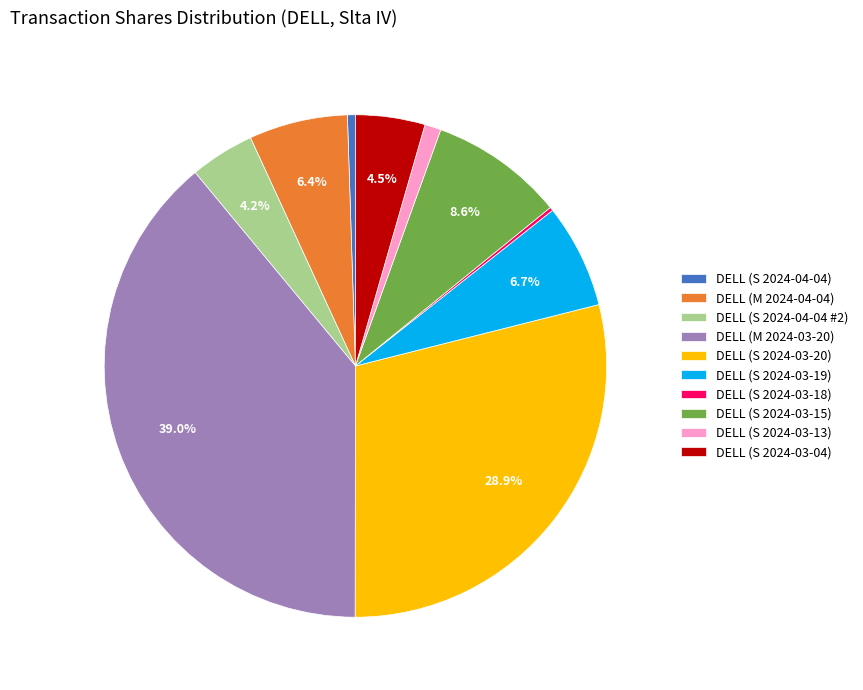

What portion of the pie excludes DELL (M 2024-03-20)?

61.0%